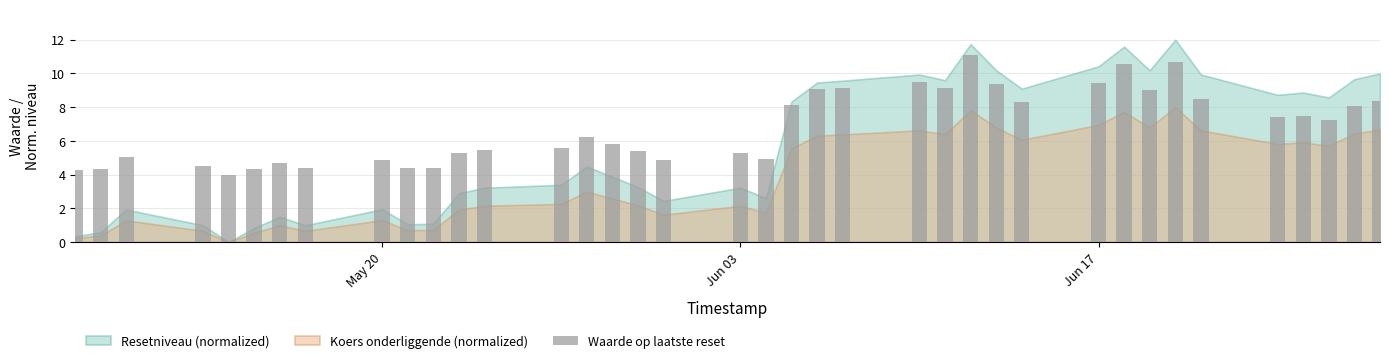

What is the minimum value shown in the chart?

4.0